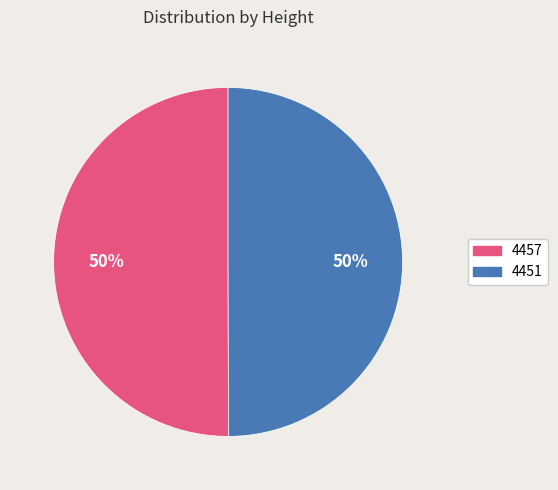

Approximately how many times larger is the value at 4457 compared to 4451?

1.0